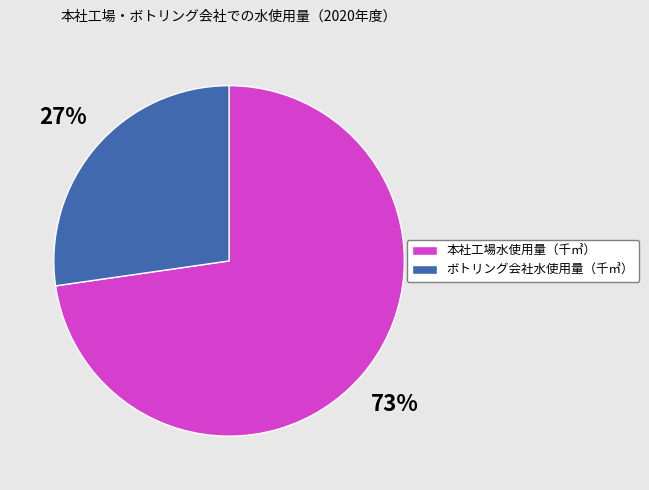

Rank the categories by value from highest to lowest.

本社工場水使用量（千㎥）, ボトリング会社水使用量（千㎥）